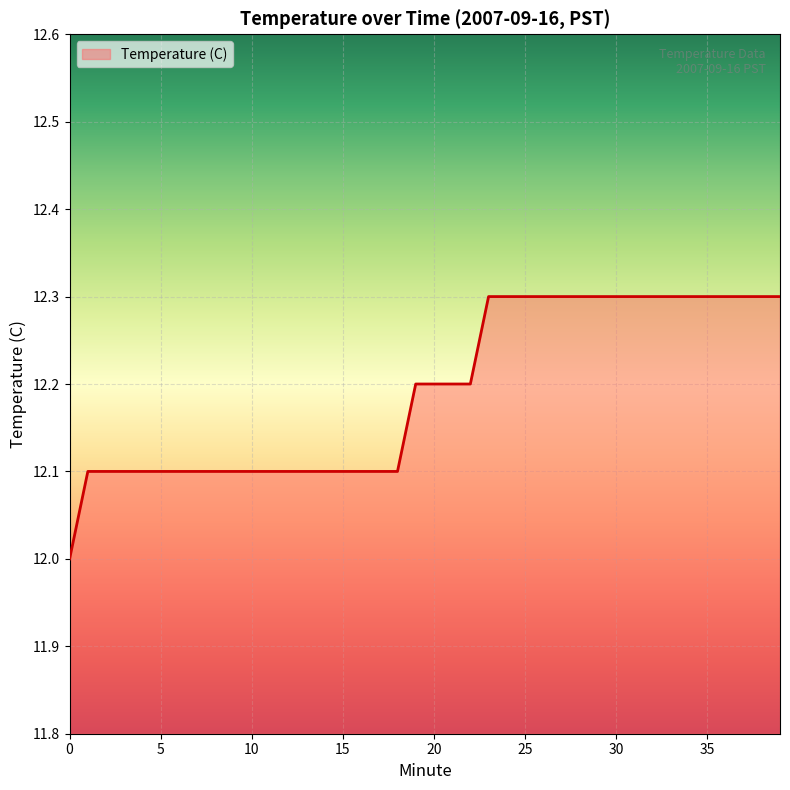

What is the smallest value displayed?

12.0